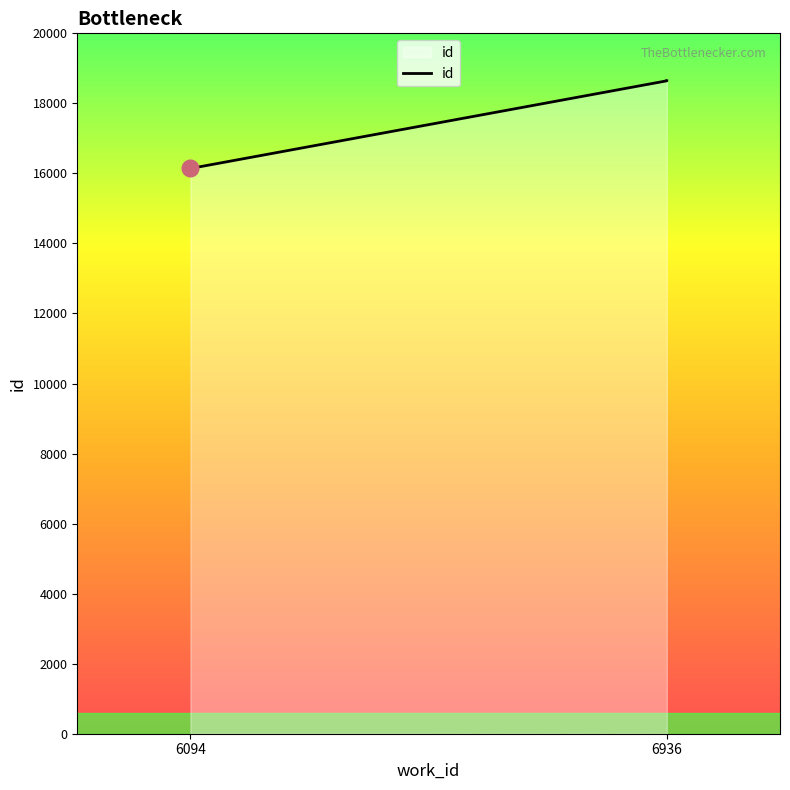

What position from the right is 2?

1